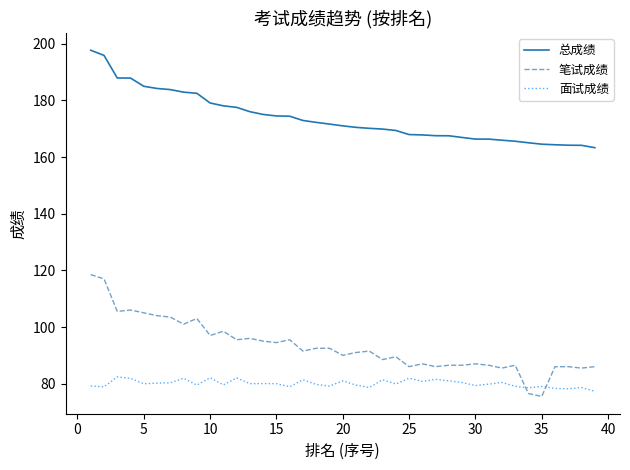

How many series are shown in this chart?

3